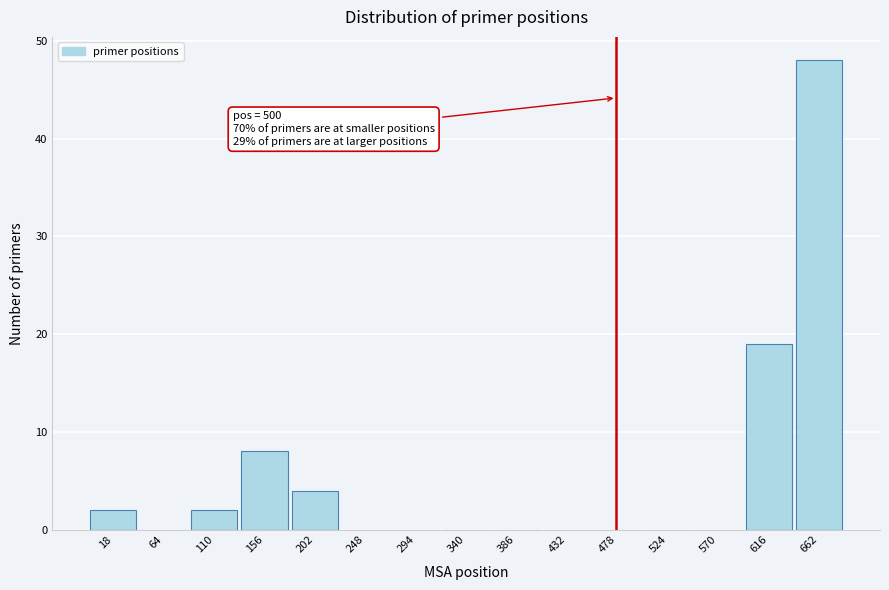

Reading right to left, what are all the values shown in this chart?

662=48	616=19	570=0	524=0	478=0	432=0	386=0	340=0	294=0	248=0	202=4	156=8	110=2	64=0	18=2